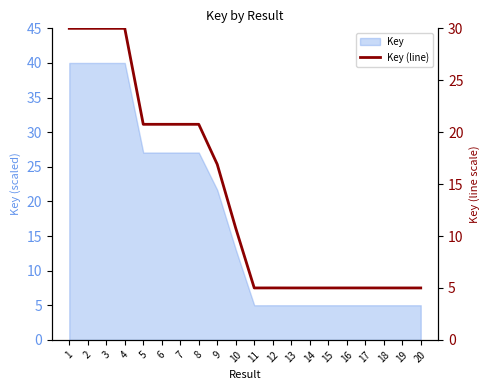

Count the number of data series in this chart.

1